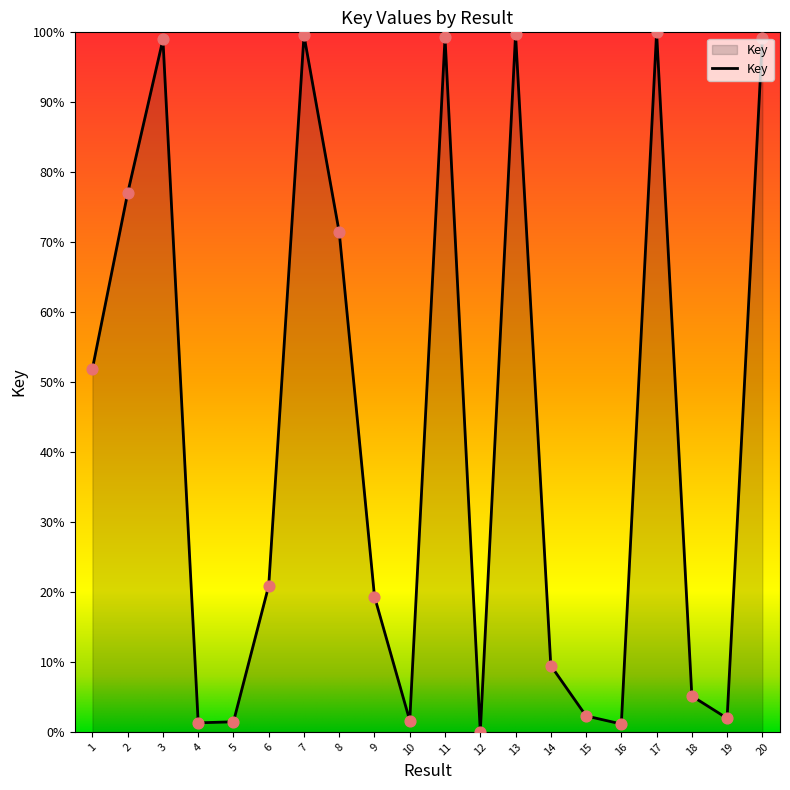

Which has a higher value, 5 or 17?

17